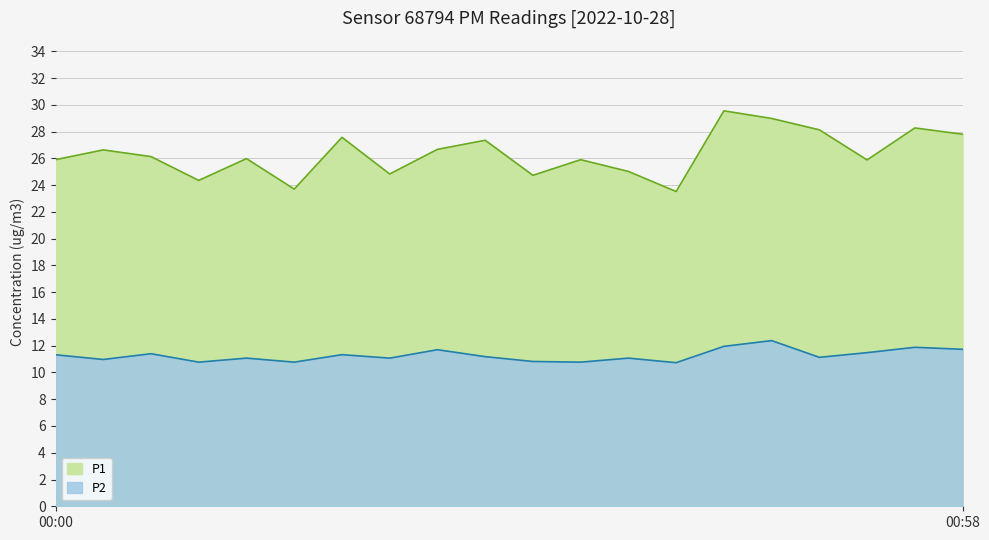

Is the value of P2 at 00:06 greater than the value of P1 at 00:45?

No